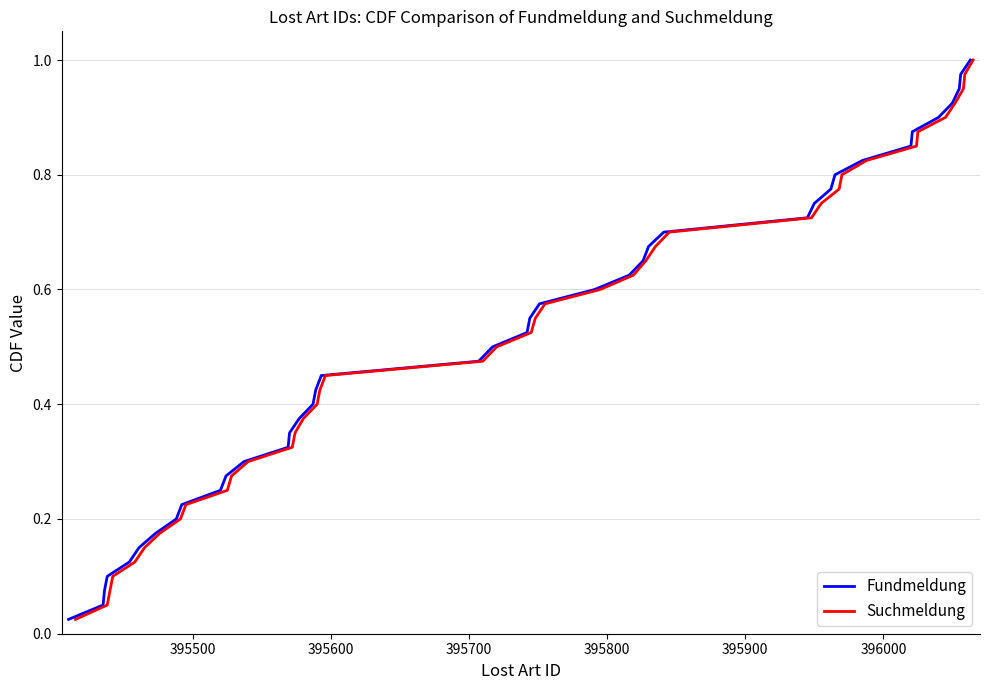

How many lines are shown in the chart?

2